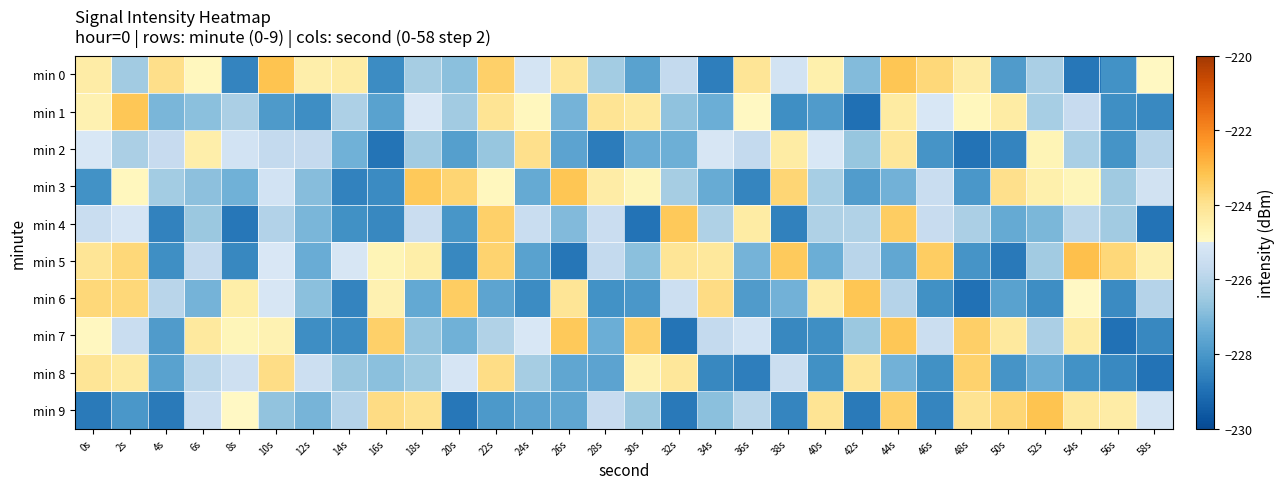

What is the maximum value shown in the chart?

-223.1